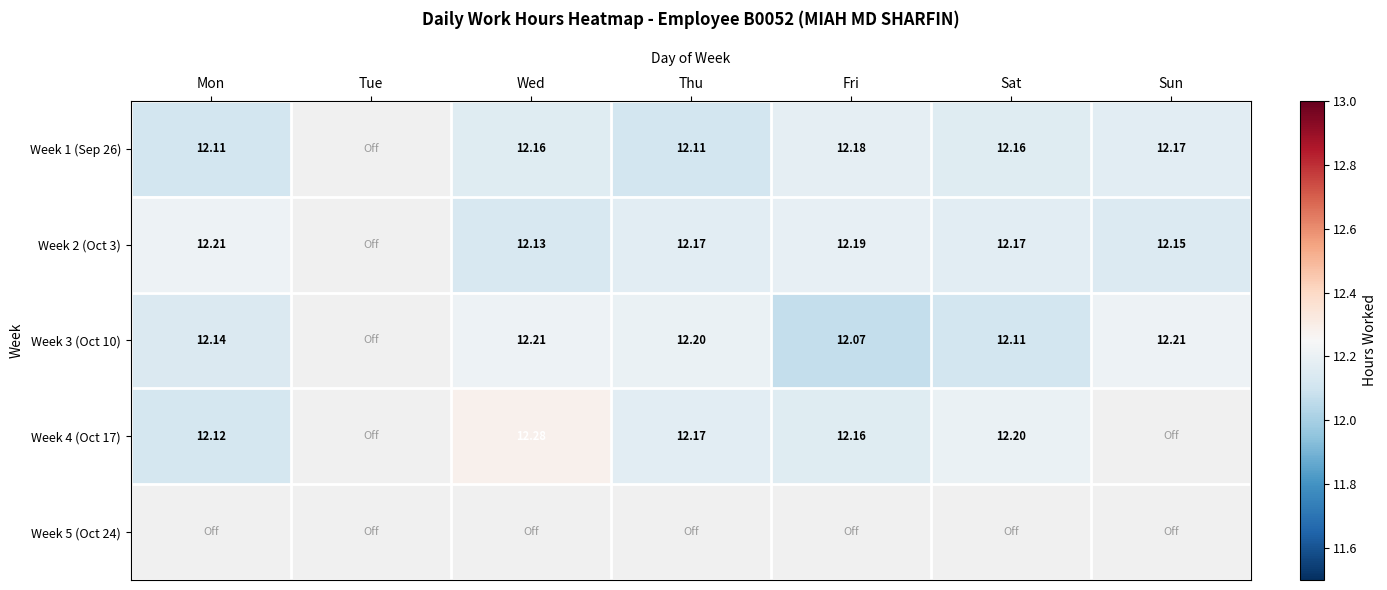

The Week 1 (Sep 26) series shows 16.6 at Wed. True or false?

False